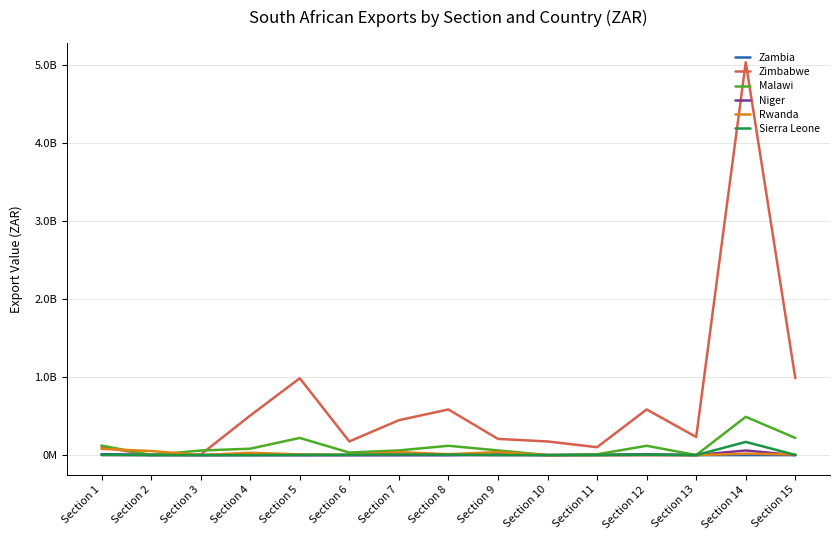

What is the difference between the maximum and minimum values in the Niger series?

59337421